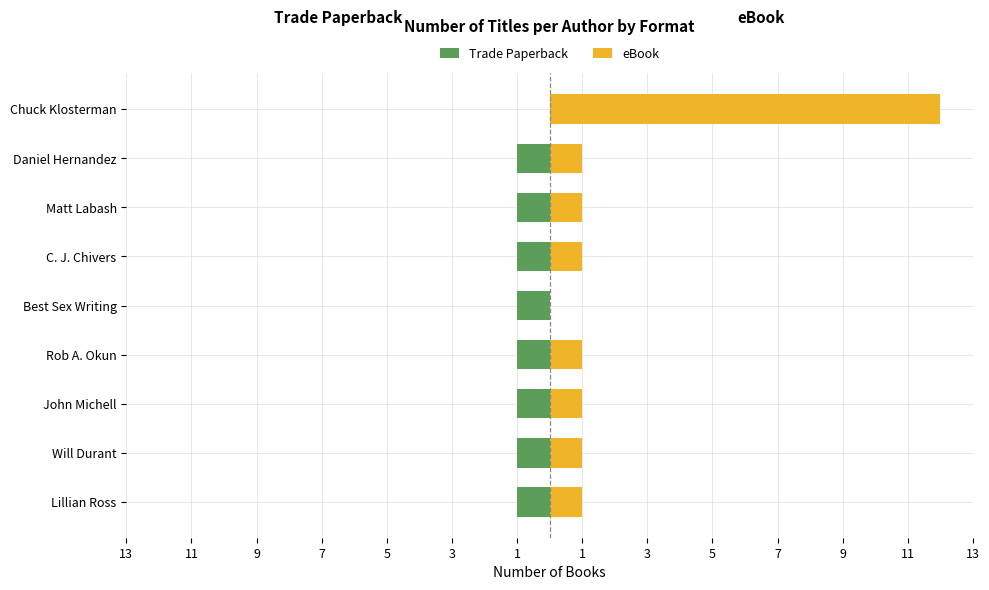

What are all the series names shown in the legend?

Trade Paperback, eBook